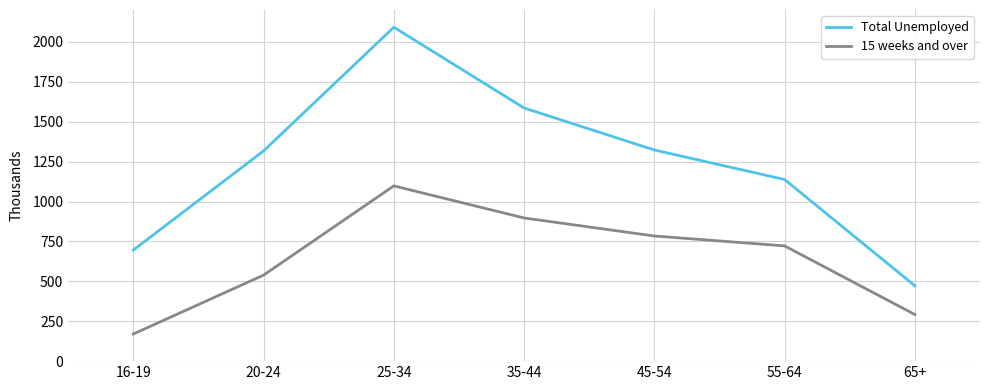

What are all the series names shown in the legend?

Total Unemployed, 15 weeks and over